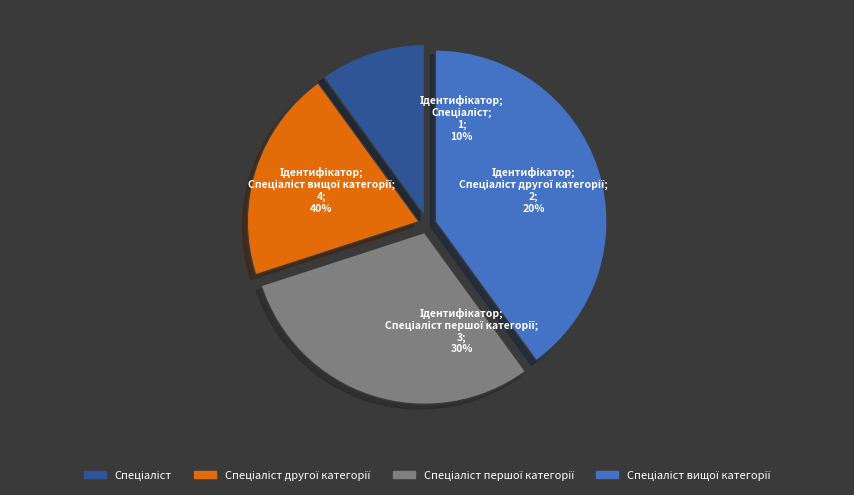

Rank the categories by value from highest to lowest.

Спеціаліст вищої категорії, Спеціаліст першої категорії, Спеціаліст другої категорії, Спеціаліст